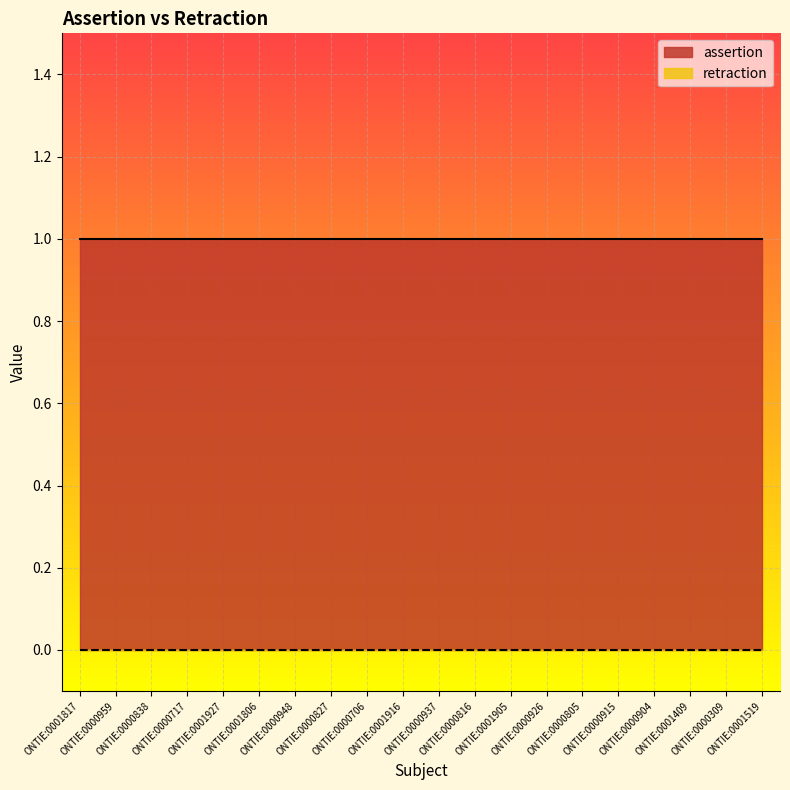

At how many categories does at least one series exceed 0?

20